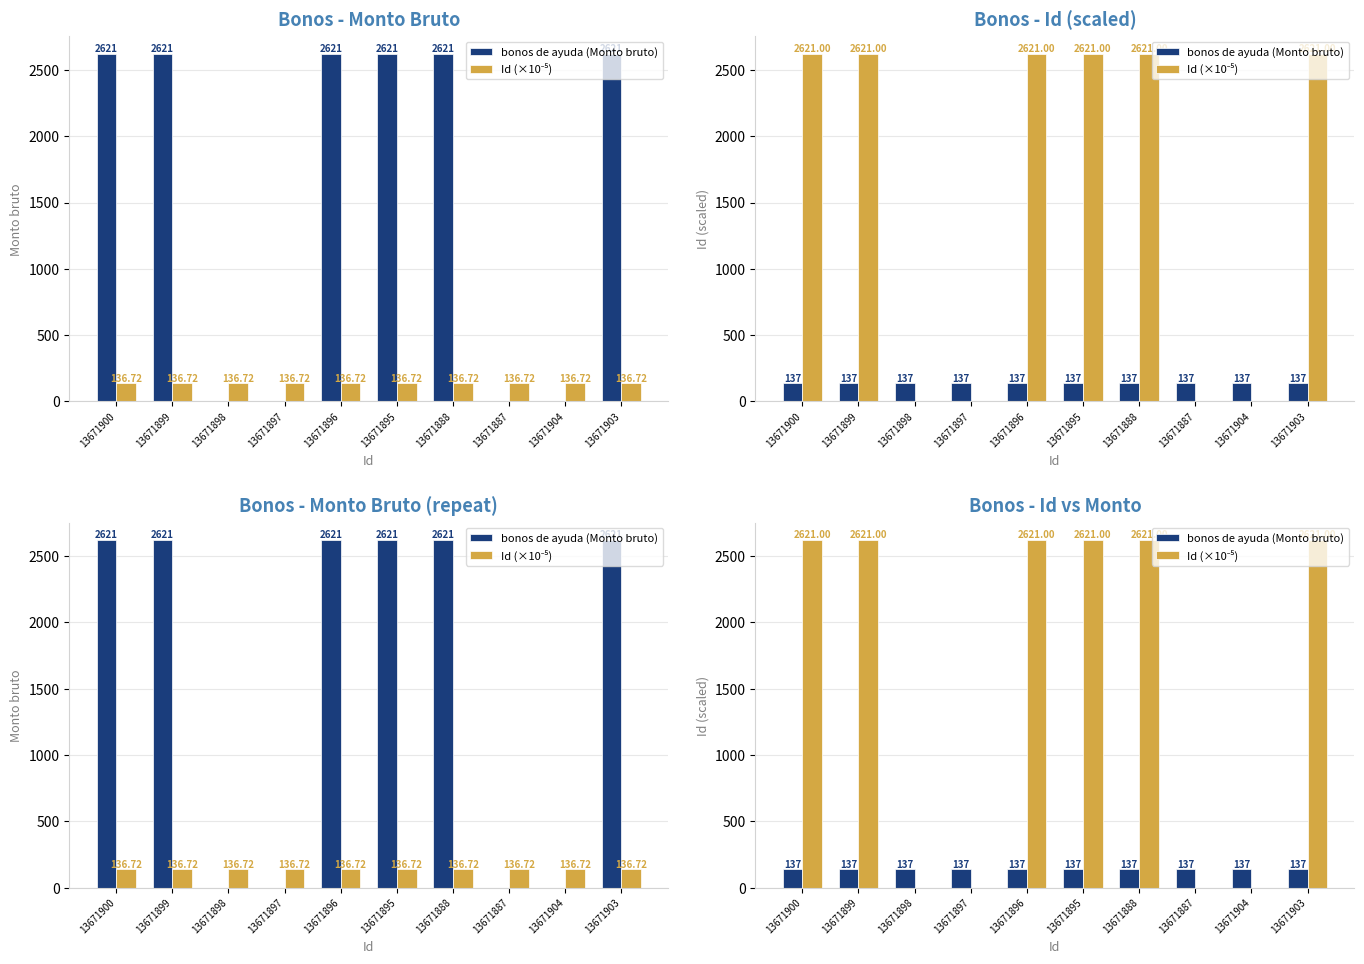

At which category does the chart reach its peak across all series?

13671900